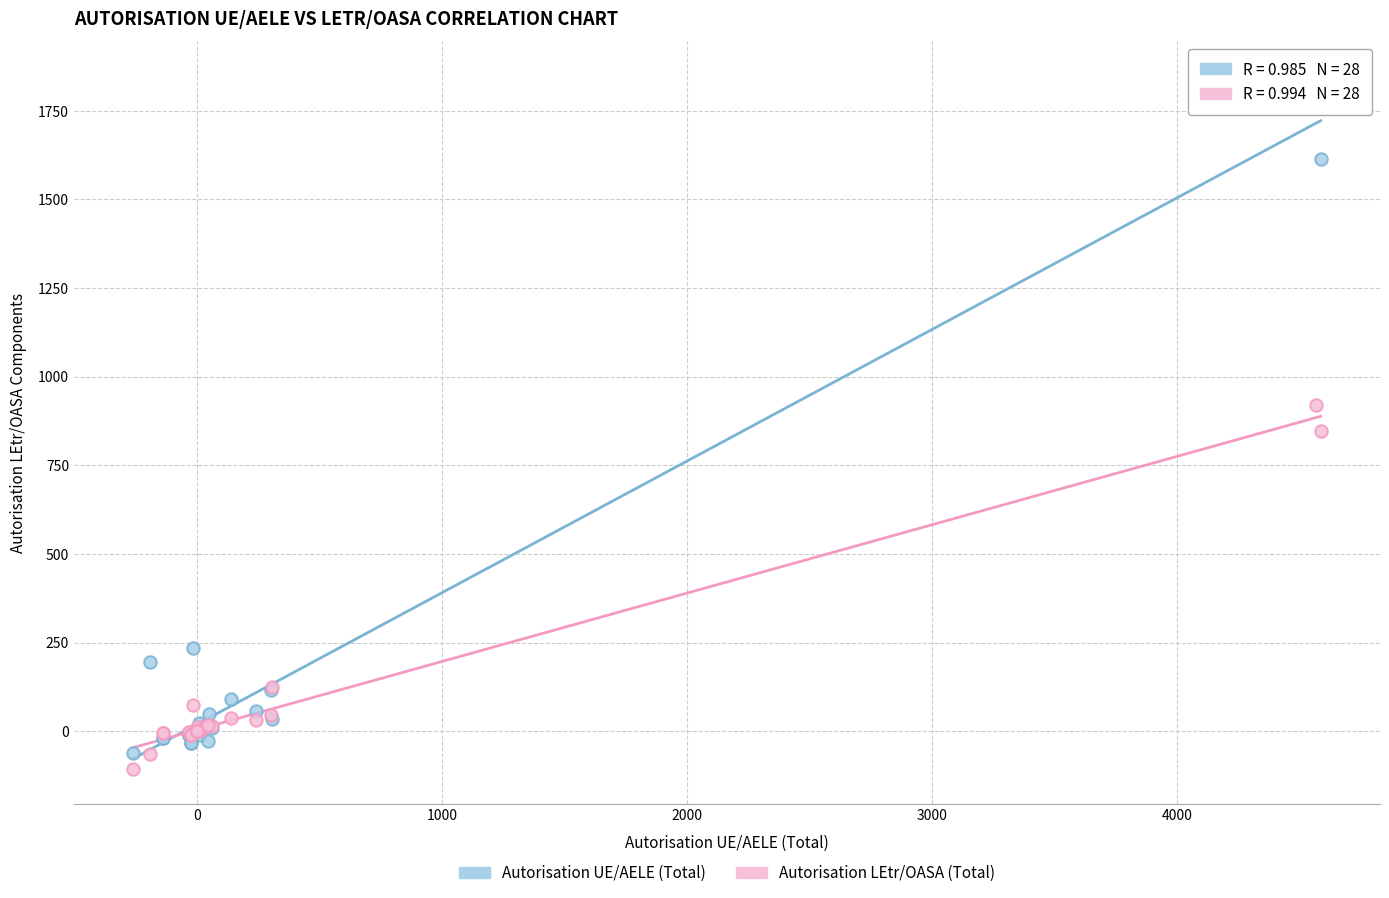

Which series has the widest spread of Y values?

Autorisation UE/AELE (Total)